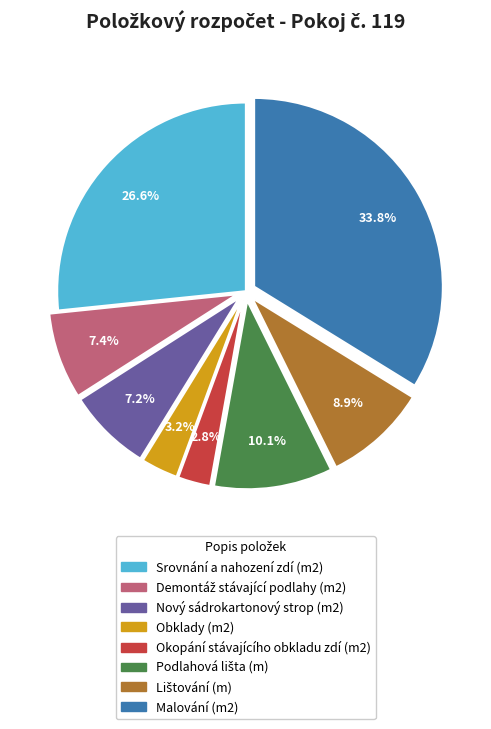

To the nearest percent, what percentage of the pie is Obklady (m2)?

3%